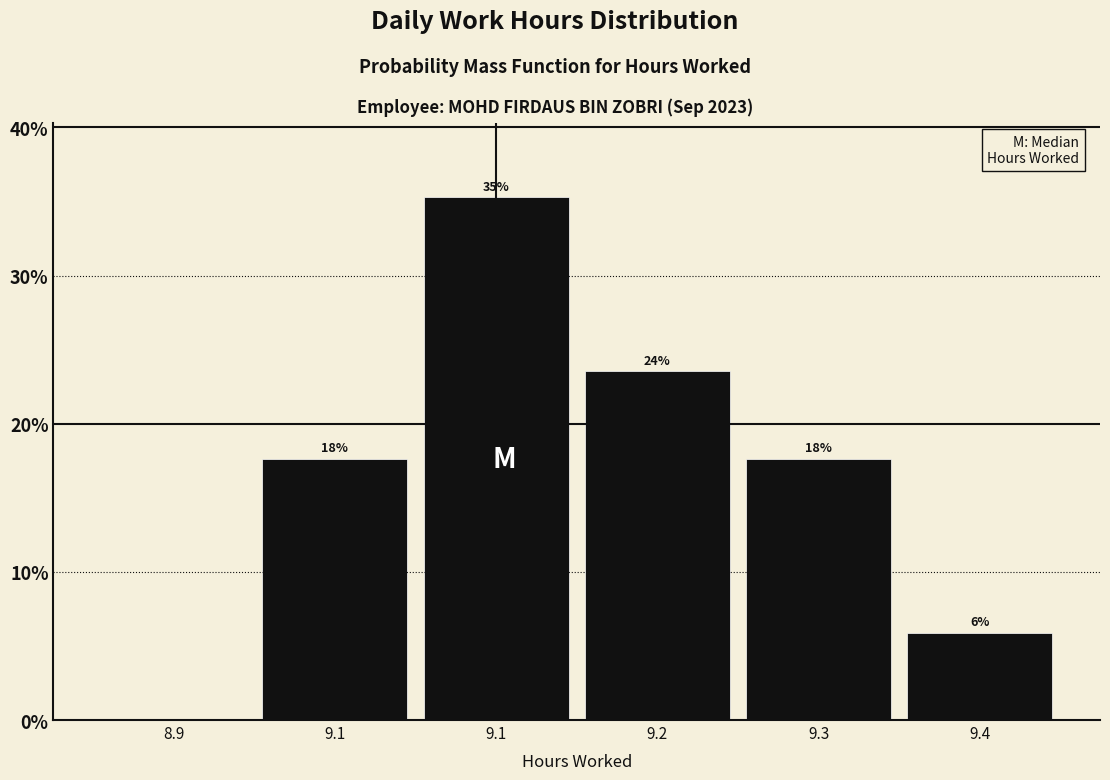

Are the bars horizontal?

No